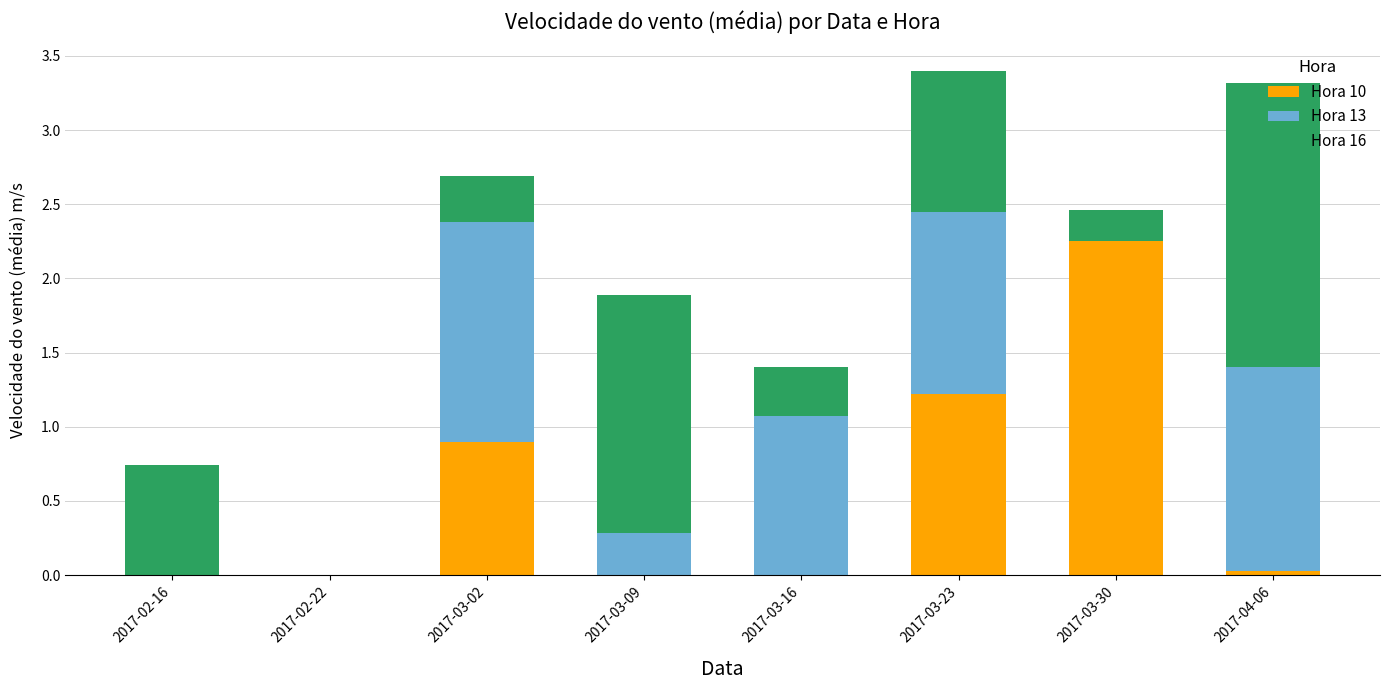

How many data points does each series have?

8